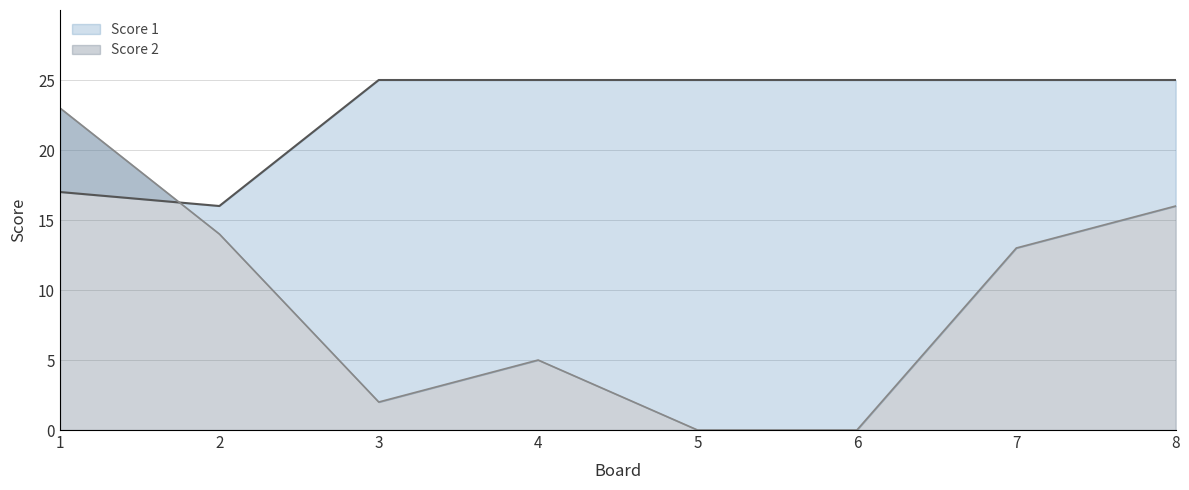

True or false: Score 1 line has a value of 25 at 7.

True